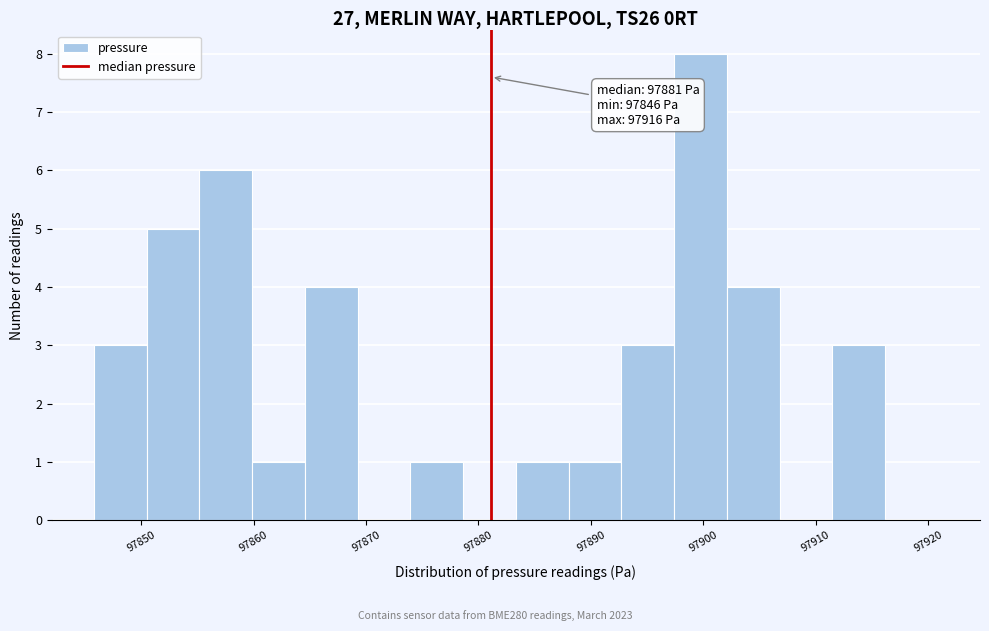

Which range on the x-axis has the tallest bar?

97897 to 97902